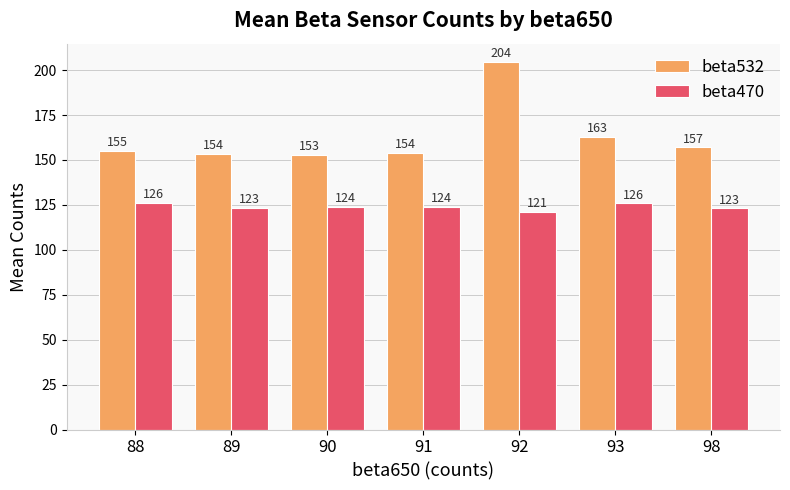

What is the difference between the second highest and minimum values in the beta532 series?

10.0